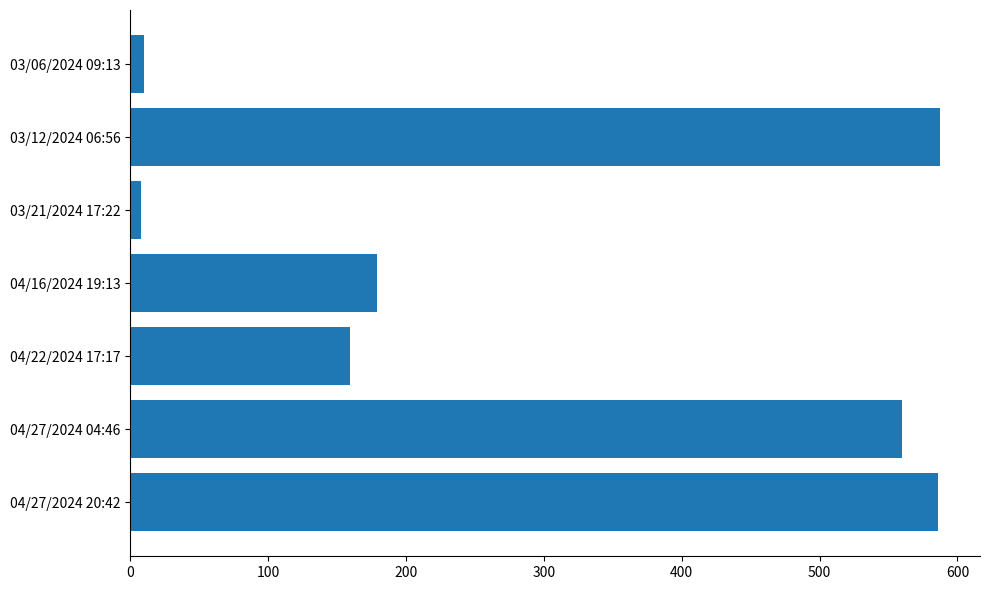

What is the sum of all values?

2089